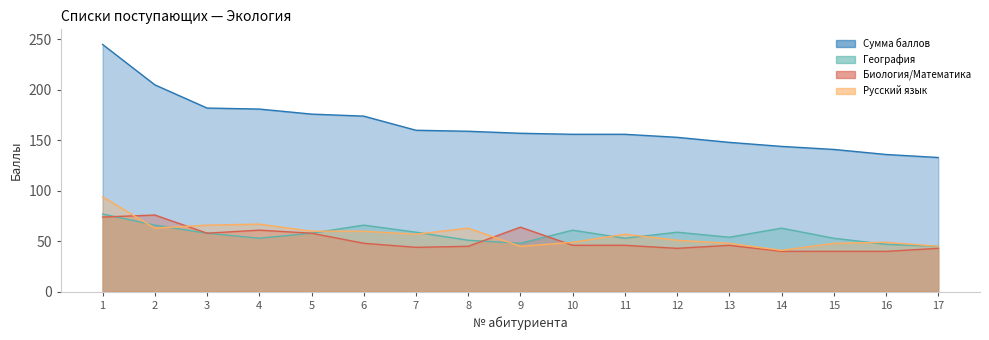

Reading right to left, list all the values displayed in this chart.

Сумма баллов: 17=133	16=136	15=141	14=144	13=148	12=153	11=156	10=156	9=157	8=159	7=160	6=174	5=176	4=181	3=182	2=205	1=245
География: 17=45	16=47	15=53	14=63	13=54	12=59	11=53	10=61	9=48	8=51	7=59	6=66	5=58	4=53	3=58	2=66	1=77
Биология/Математика: 17=43	16=40	15=40	14=40	13=46	12=43	11=46	10=46	9=64	8=45	7=44	6=48	5=58	4=61	3=58	2=76	1=74
Русский язык: 17=45	16=49	15=48	14=41	13=48	12=51	11=57	10=49	9=45	8=63	7=57	6=60	5=60	4=67	3=66	2=63	1=94